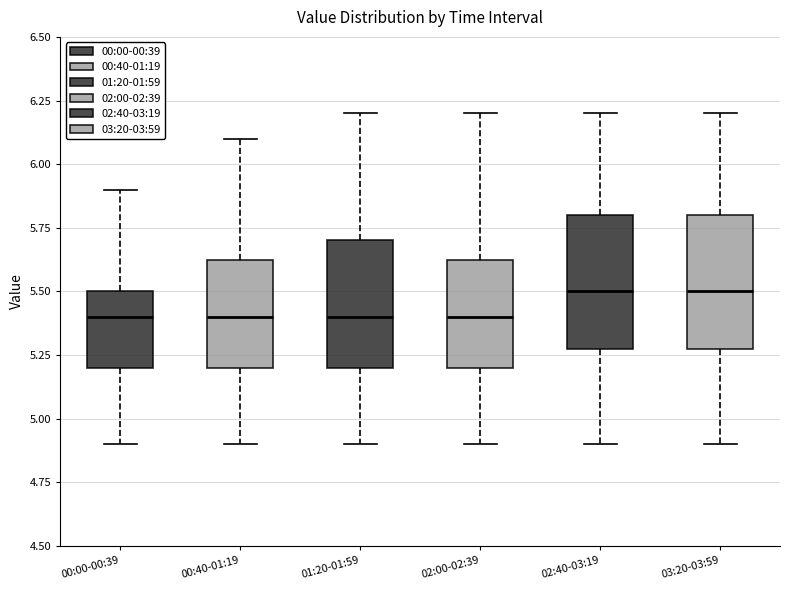

Reading left to right, transcribe this box plot: for each box, give where its median line is, the range the box spans, and where its two whiskers end, as read against the y-axis. The values are not printed on the chart, so give them approximately, as read against the axis.

00:00-00:39: median 5.40, box 5.20 to 5.50, whiskers 4.90 to 5.90
00:40-01:19: median 5.40, box 5.20 to 5.65, whiskers 4.90 to 6.10
01:20-01:59: median 5.40, box 5.20 to 5.70, whiskers 4.90 to 6.20
02:00-02:39: median 5.40, box 5.20 to 5.65, whiskers 4.90 to 6.20
02:40-03:19: median 5.50, box 5.30 to 5.80, whiskers 4.90 to 6.20
03:20-03:59: median 5.50, box 5.30 to 5.80, whiskers 4.90 to 6.20